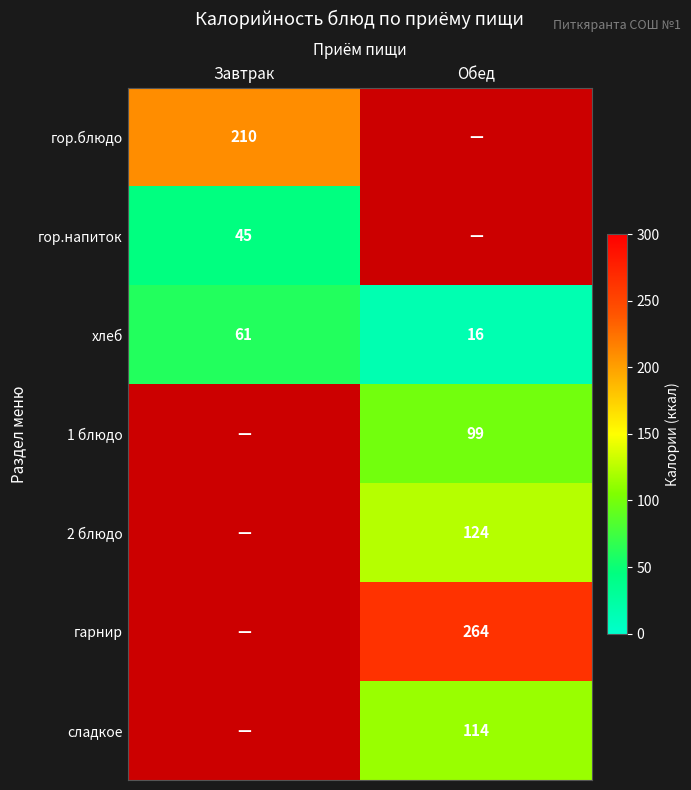

The хлеб series shows 6 at Обед. True or false?

False